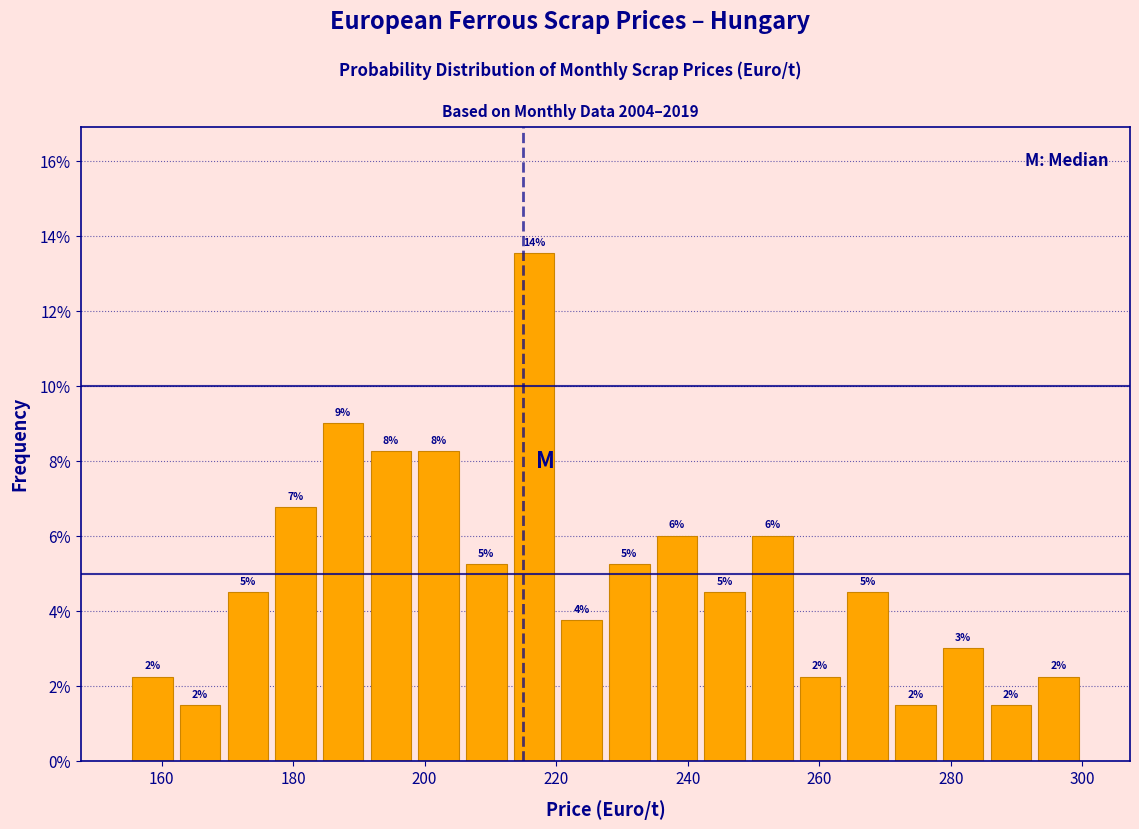

Read against the x-axis, roughly where is the centre of the tallest bar?

216